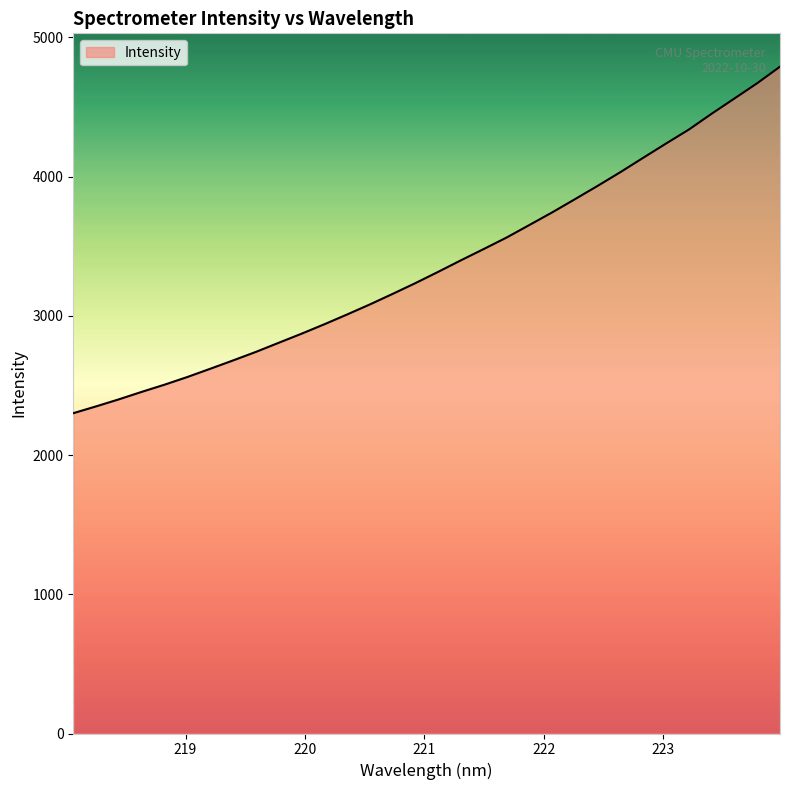

What is the smallest value displayed?

2300.6